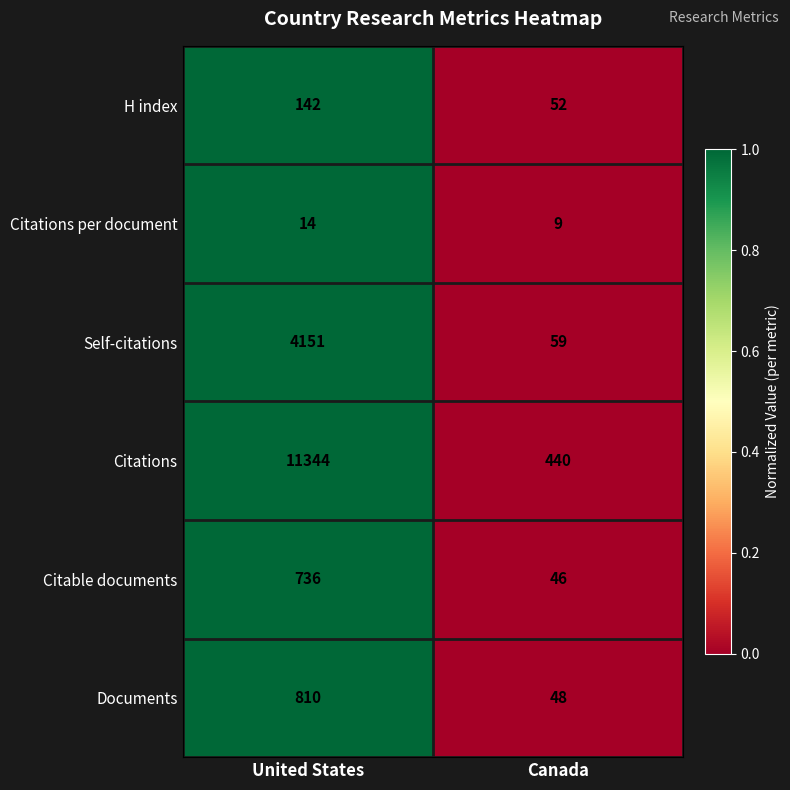

Which series has the largest total across all categories?

Citations